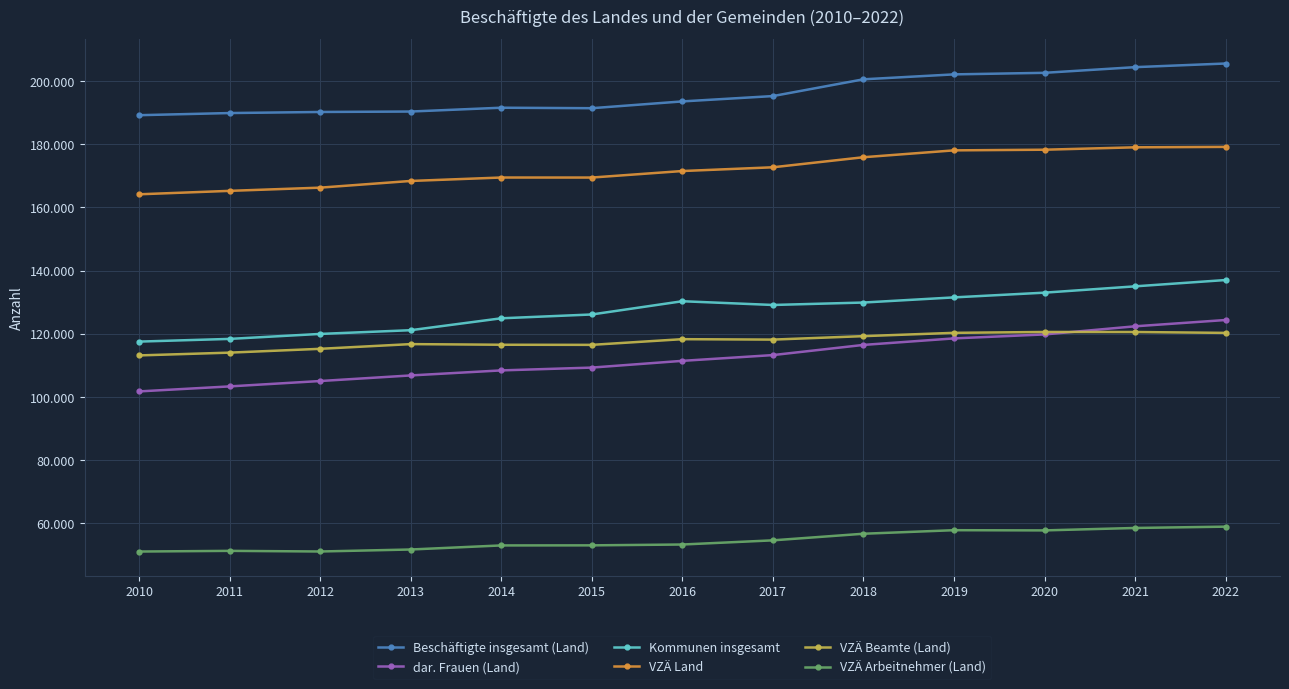

What are all the series names shown in the legend?

Beschäftigte insgesamt (Land), dar. Frauen (Land), Kommunen insgesamt, VZÄ Land, VZÄ Beamte (Land), VZÄ Arbeitnehmer (Land)